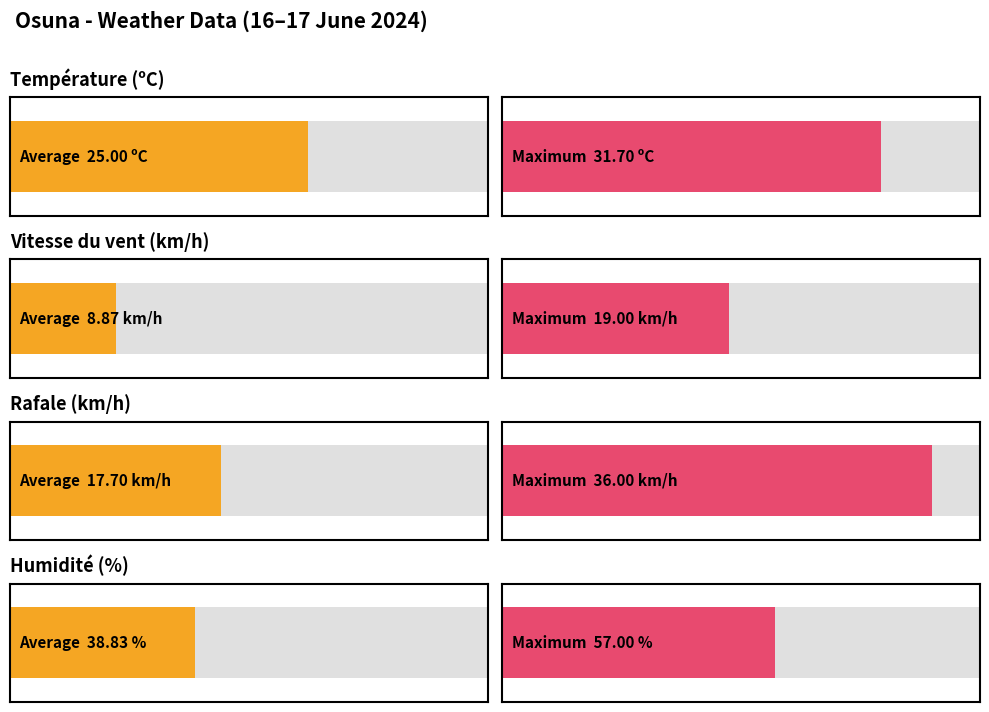

Count the number of data series in this chart.

4